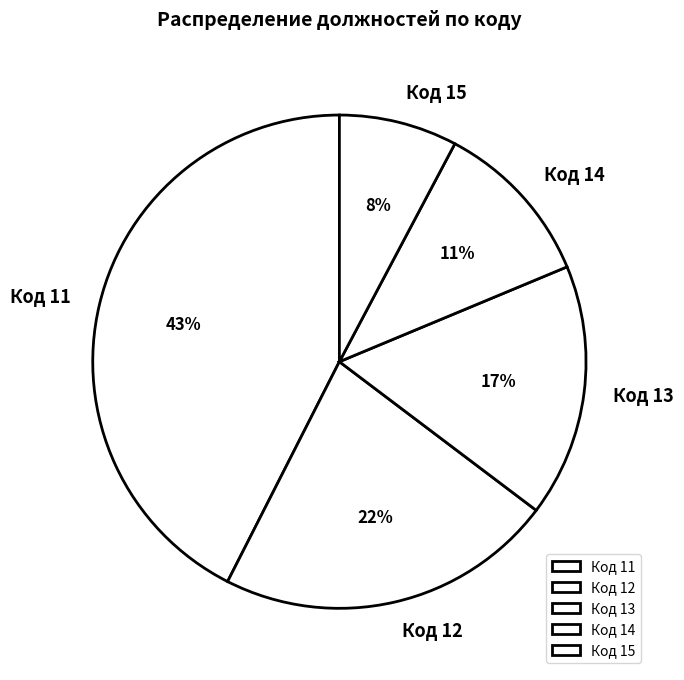

Rank the categories by value from highest to lowest.

Код 11, Код 12, Код 13, Код 14, Код 15